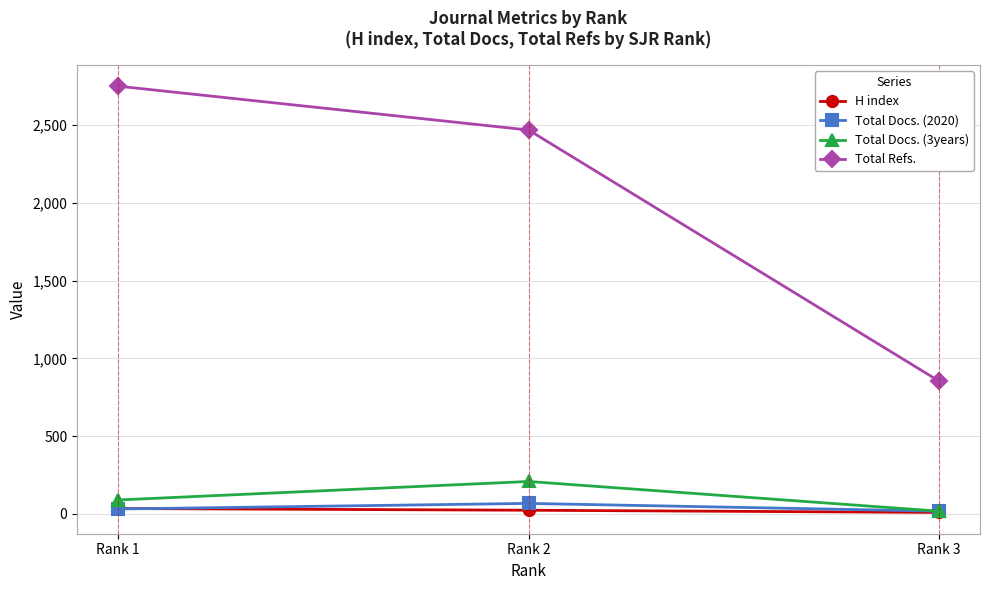

Which series has the largest range (max minus min)?

Total Refs.